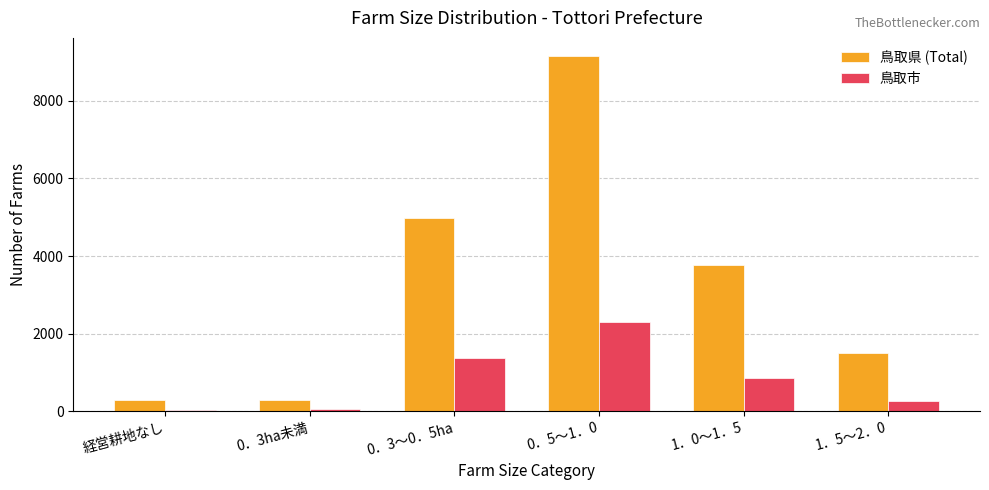

Where is 鳥取県 (Total) nearest to the value 4722?

0．3～0．5ha